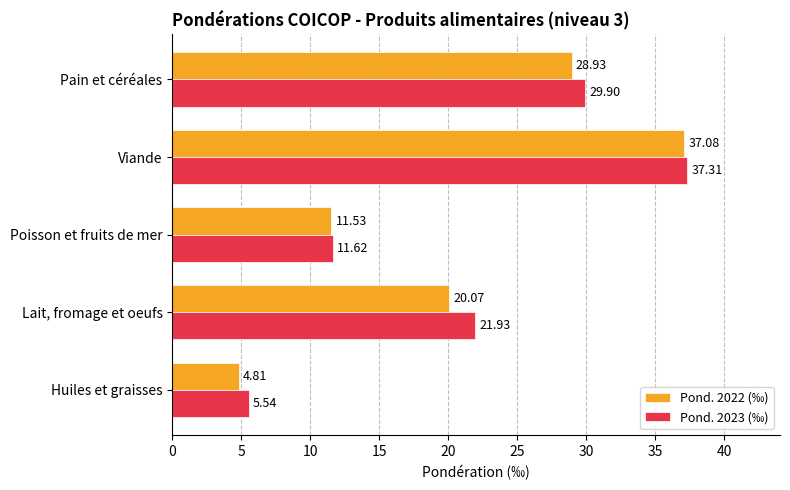

What is the maximum value for Pond. 2022 (‰)?

37.1